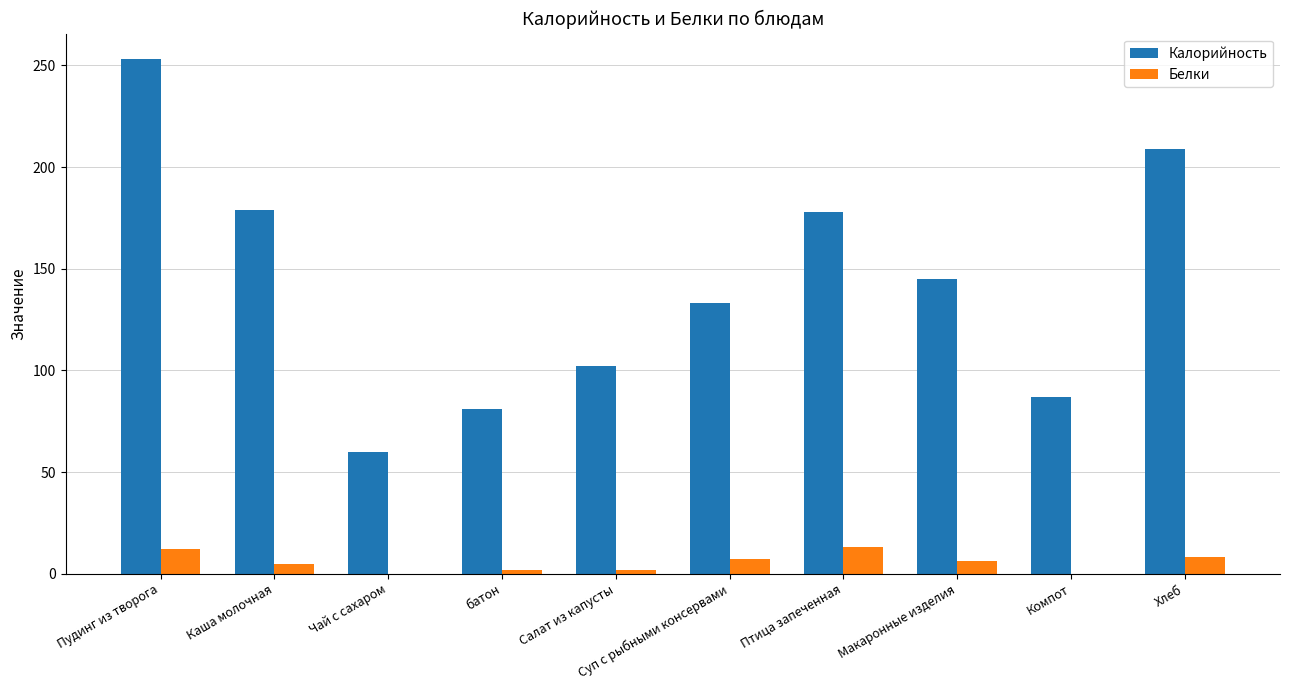

Between Пудинг из творога and батон, which series saw the biggest shift?

Калорийность